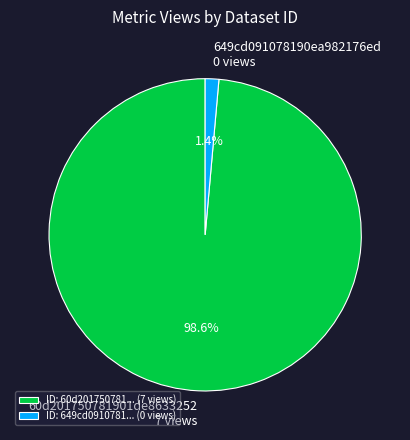

To the nearest percent, what percentage of the pie is 60d201750781901de8633252?

99%